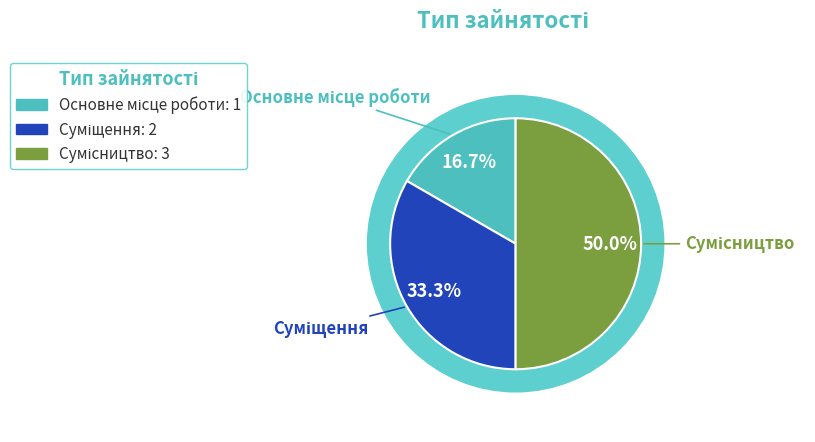

To the nearest percent, what percentage of the pie is Основне місце роботи?

17%